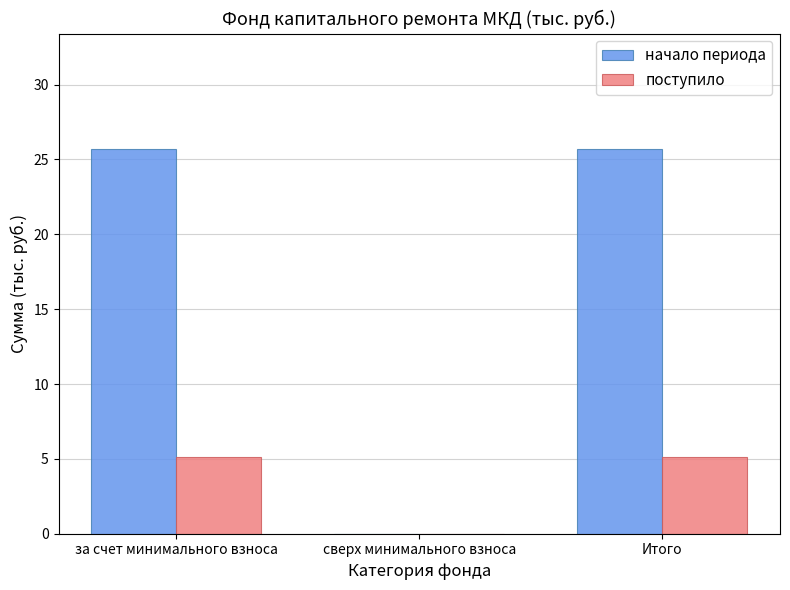

True or false: начало периода has a value of -10.2 at сверх минимального взноса.

False